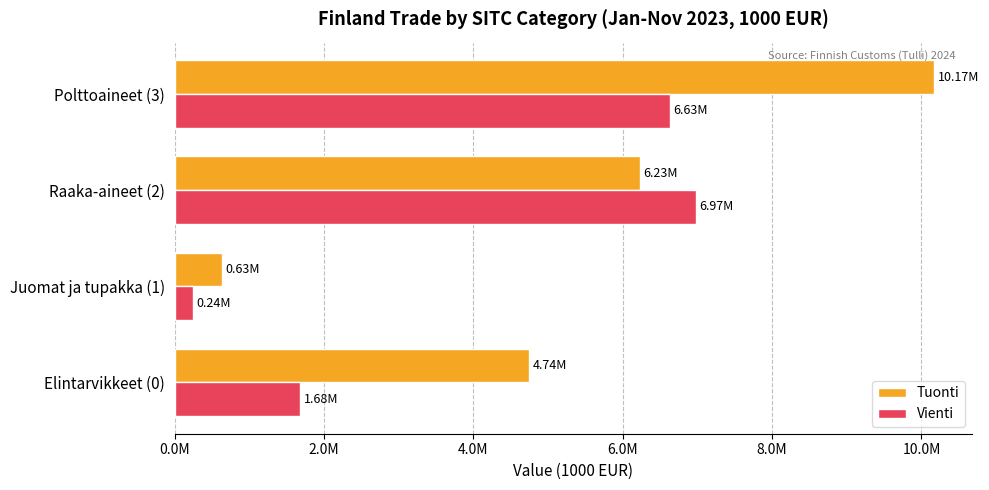

What are all the series names shown in the legend?

Tuonti, Vienti